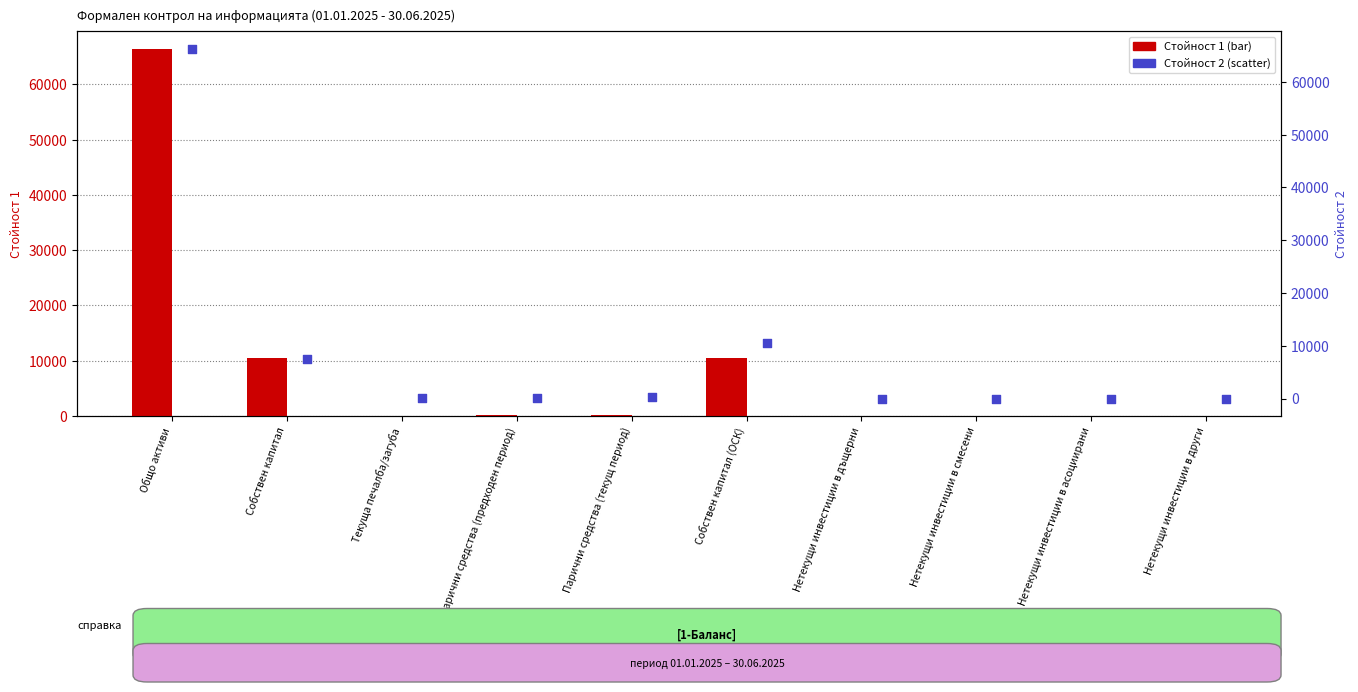

Which series has the largest total across all categories?

Стойност 1